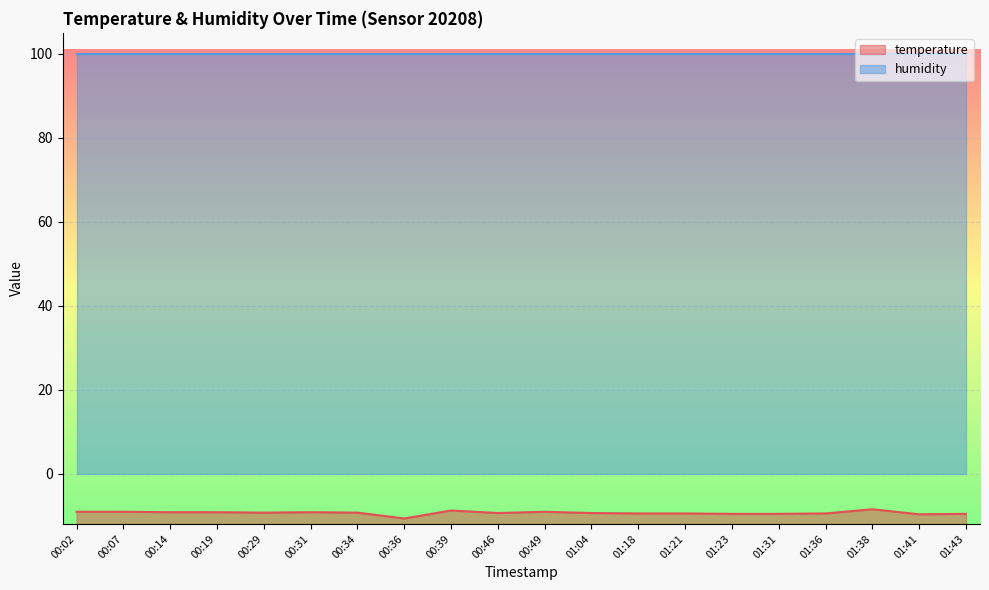

Is it true that the value at 00:02 is -9.1?

True